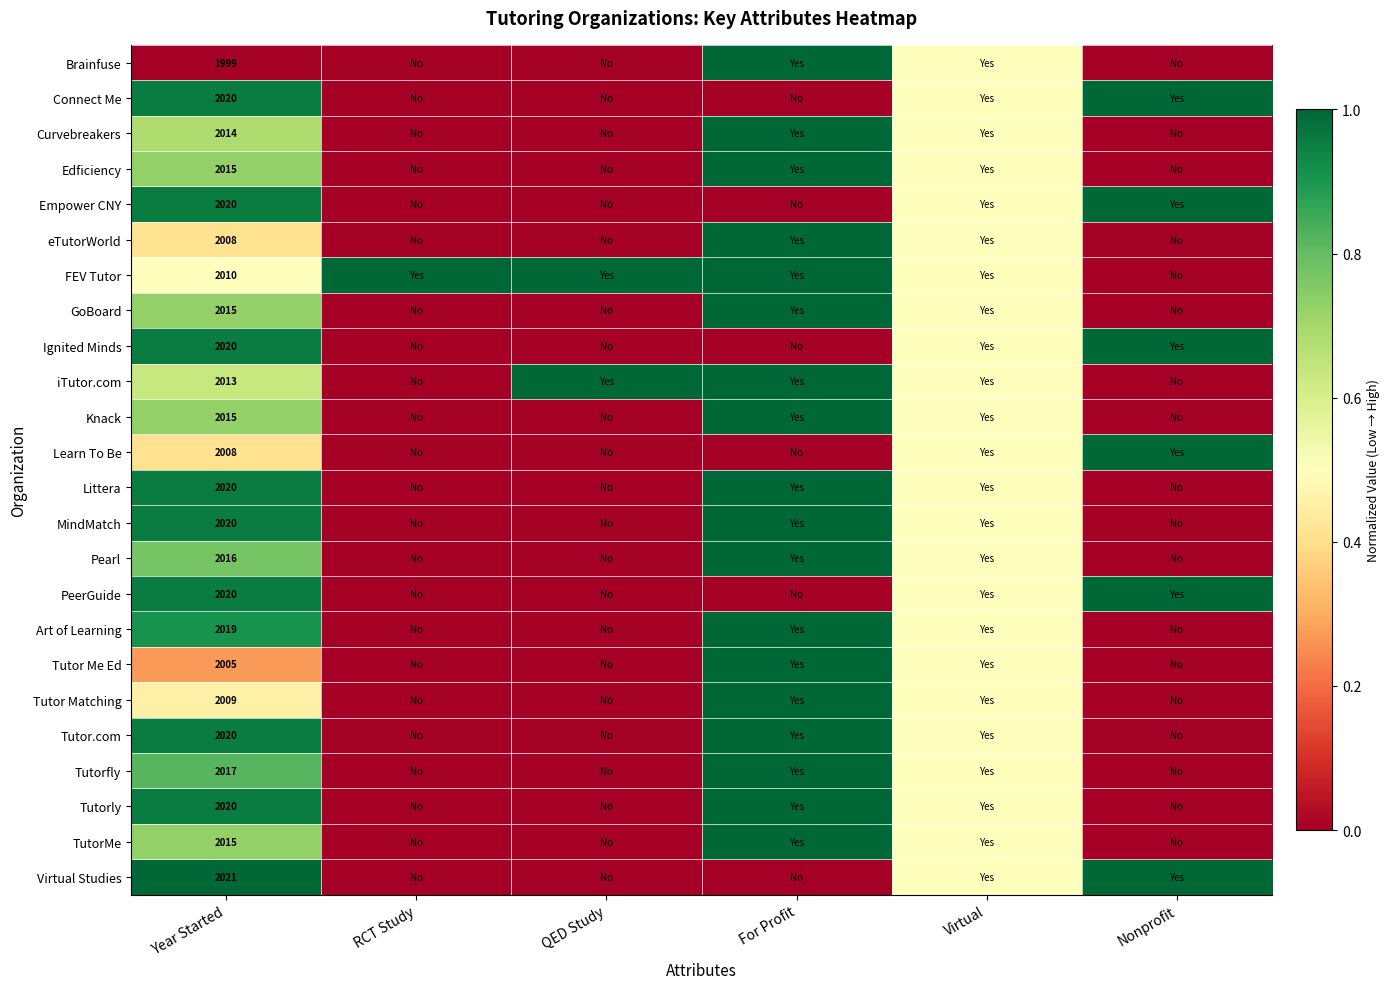

What is the total value across all series at RCT Study?

1.0